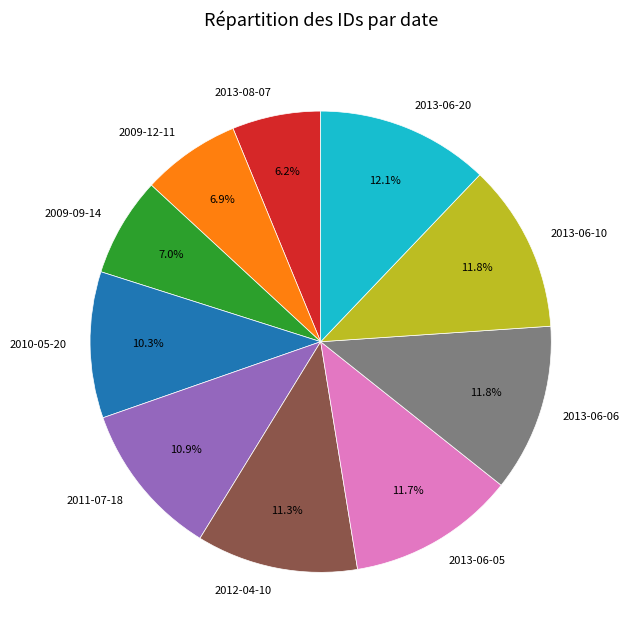

Is there any slice that represents more than half of the pie?

No